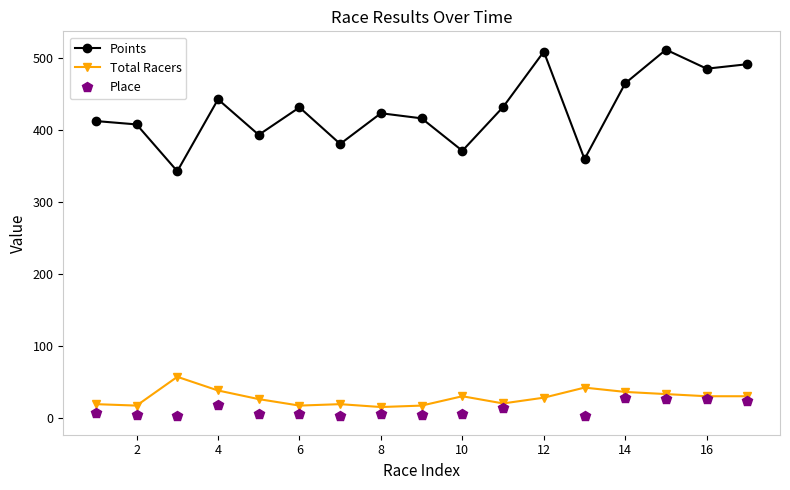

True or false: Points and Total Racers cross at least once.

False